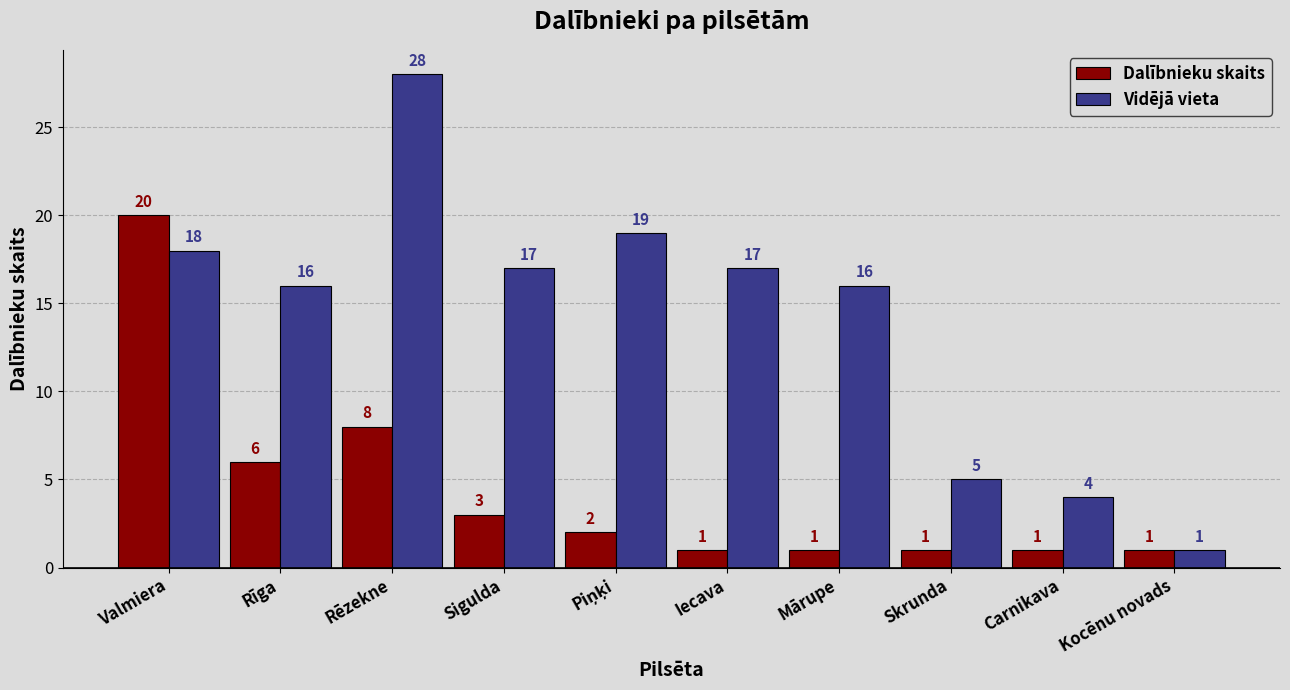

How many values in the Vidējā vieta series are below 17?

5